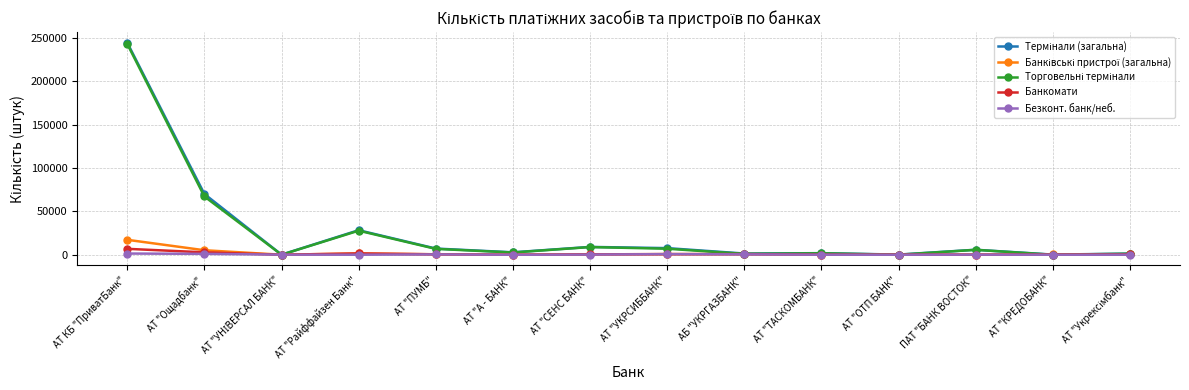

How many categories are shown in the chart?

14